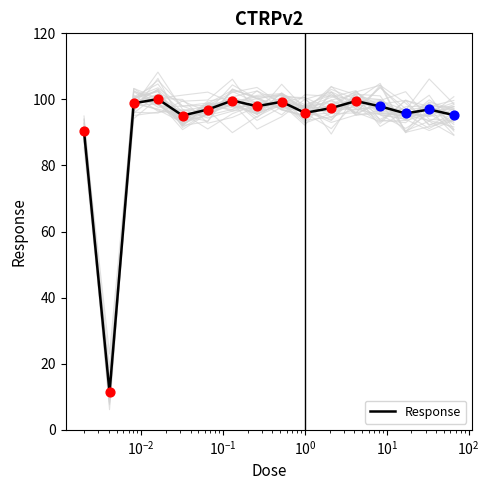

What is the minimum value for Response?

11.4